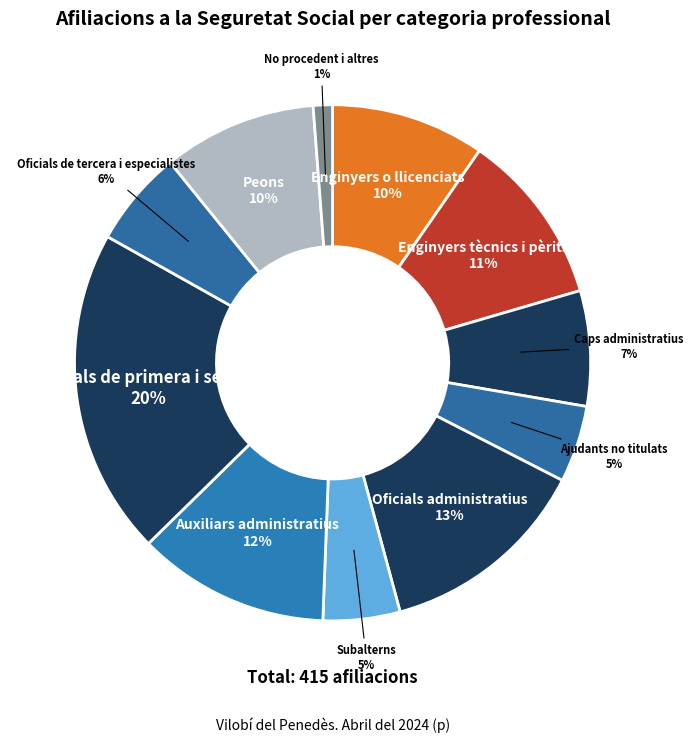

Is the sum of Oficials administratius and Ajudants no titulats greater than half?

No